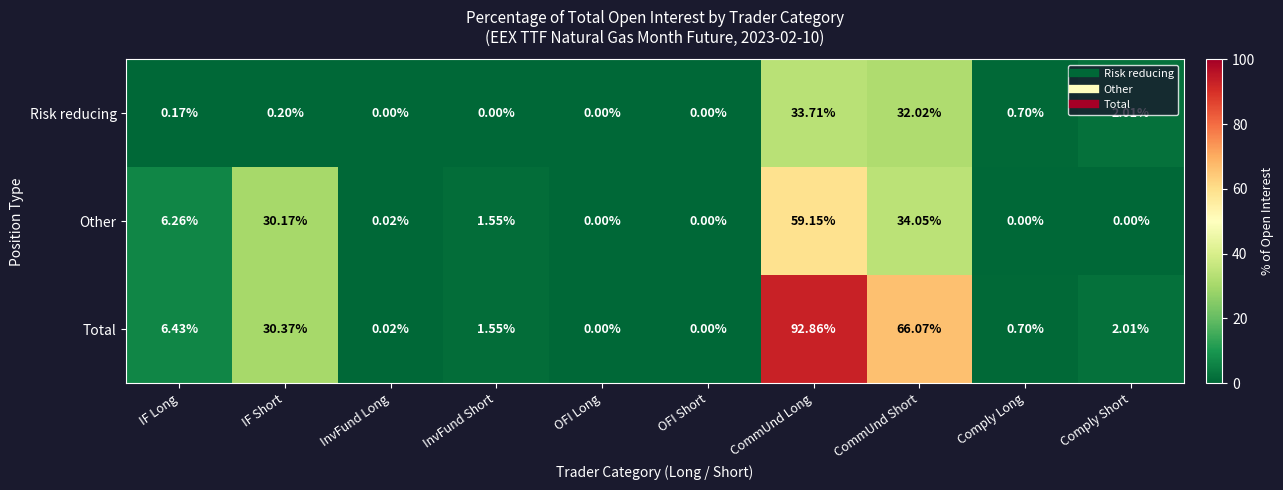

Between CommUnd Short and Comply Short, which series saw the biggest shift?

Total